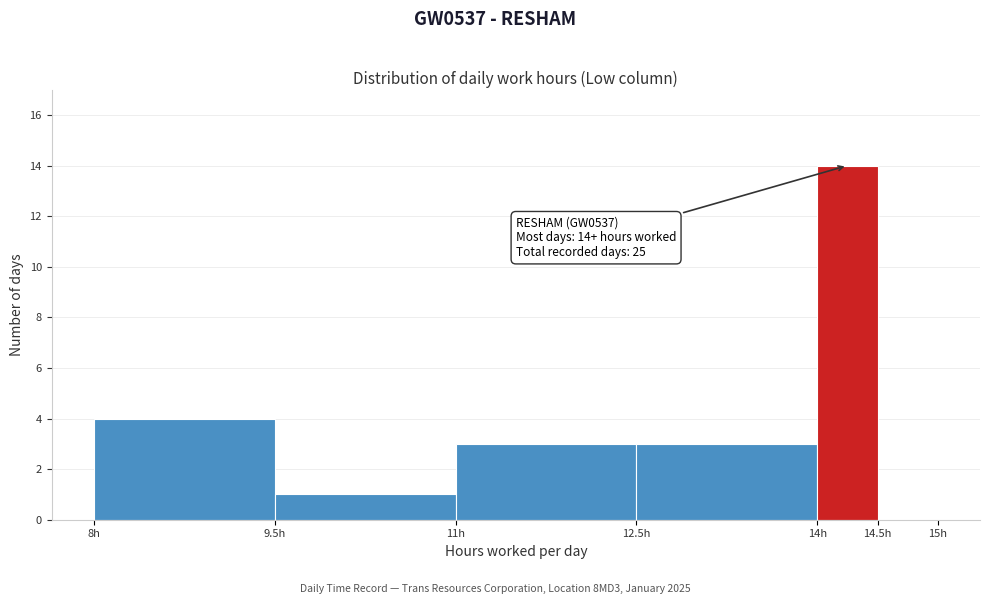

Which range on the x-axis has the tallest bar?

14.0 to 14.5